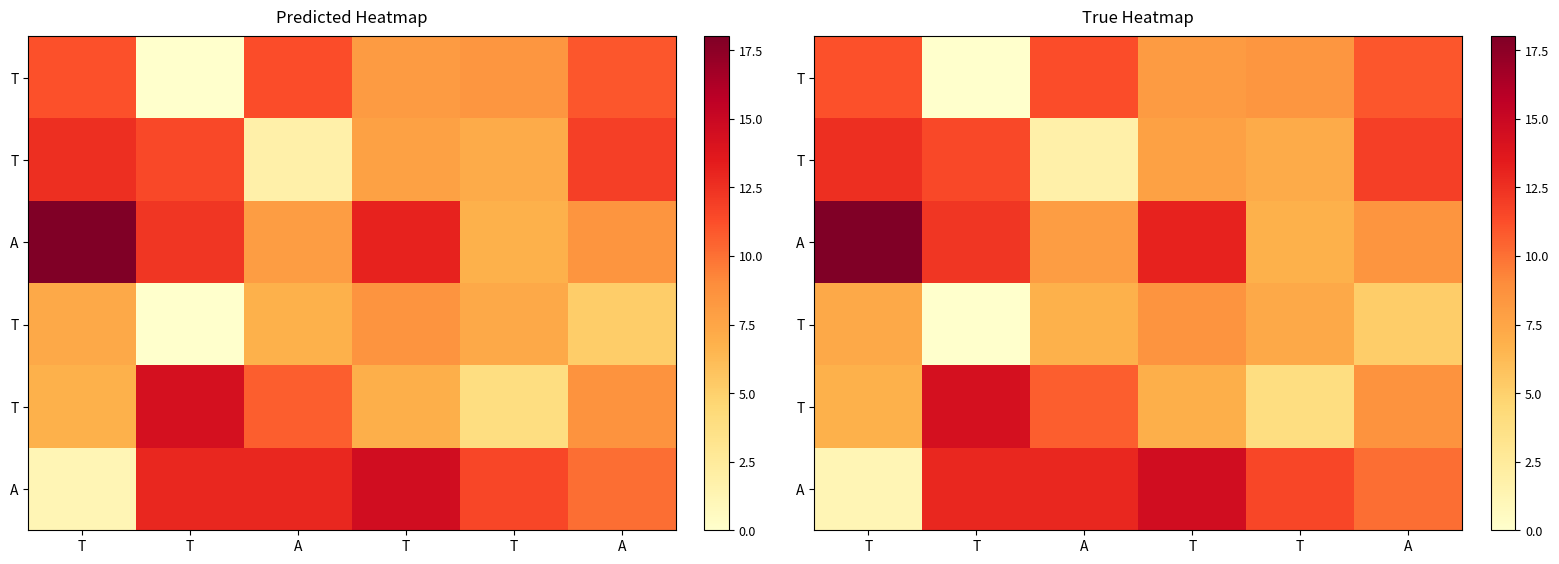

At which category is the sum across all series the highest?

T